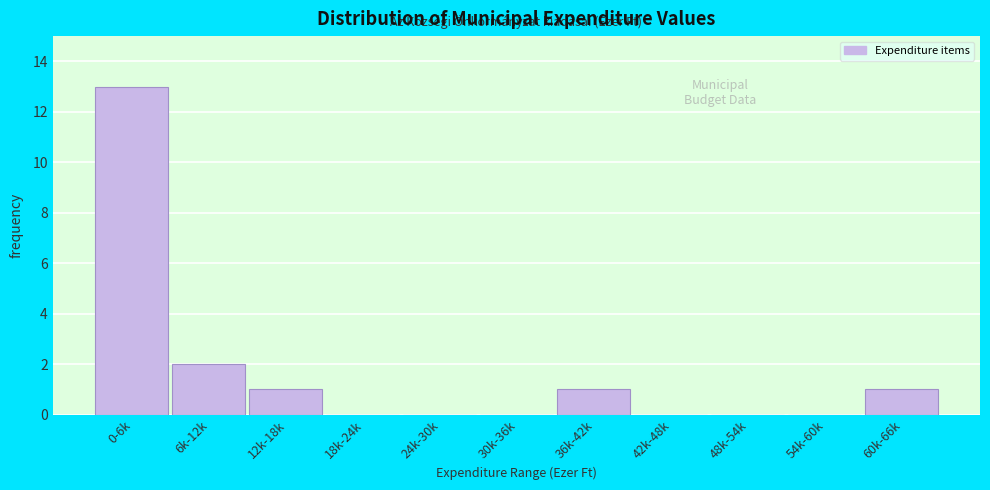

Reading left to right, list all the values displayed in this chart.

0-6k=13	6k-12k=2	12k-18k=1	18k-24k=0	24k-30k=0	30k-36k=0	36k-42k=1	42k-48k=0	48k-54k=0	54k-60k=0	60k-66k=1